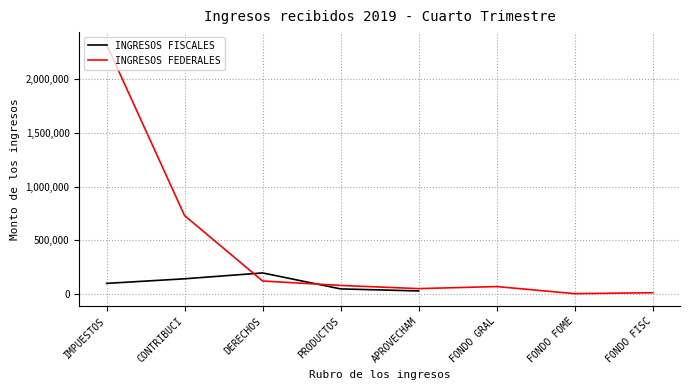

What position from the right is FONDO FOME?

2